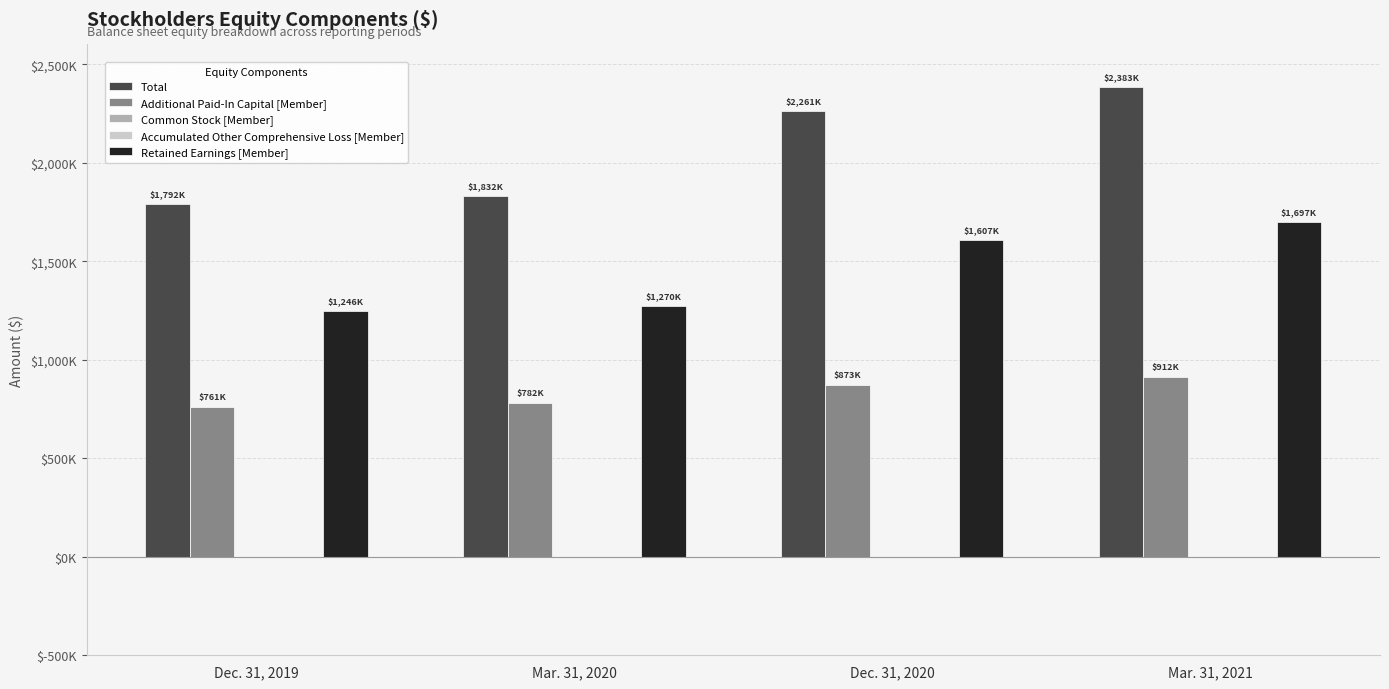

Reading left to right, list all the values displayed in this chart.

Total: Dec. 31, 2019=1792179	Mar. 31, 2020=1832750	Dec. 31, 2020=2261539	Mar. 31, 2021=2383196
Additional Paid-In Capital [Member]: Dec. 31, 2019=761715	Mar. 31, 2020=782517	Dec. 31, 2020=873874	Mar. 31, 2021=912728
Common Stock [Member]: Dec. 31, 2019=310	Mar. 31, 2020=315	Dec. 31, 2020=329	Mar. 31, 2021=345
Accumulated Other Comprehensive Loss [Member]: Dec. 31, 2019=-2818	Mar. 31, 2020=-2573	Dec. 31, 2020=-1904	Mar. 31, 2021=-1700
Retained Earnings [Member]: Dec. 31, 2019=1246843	Mar. 31, 2020=1270196	Dec. 31, 2020=1607129	Mar. 31, 2021=1697062